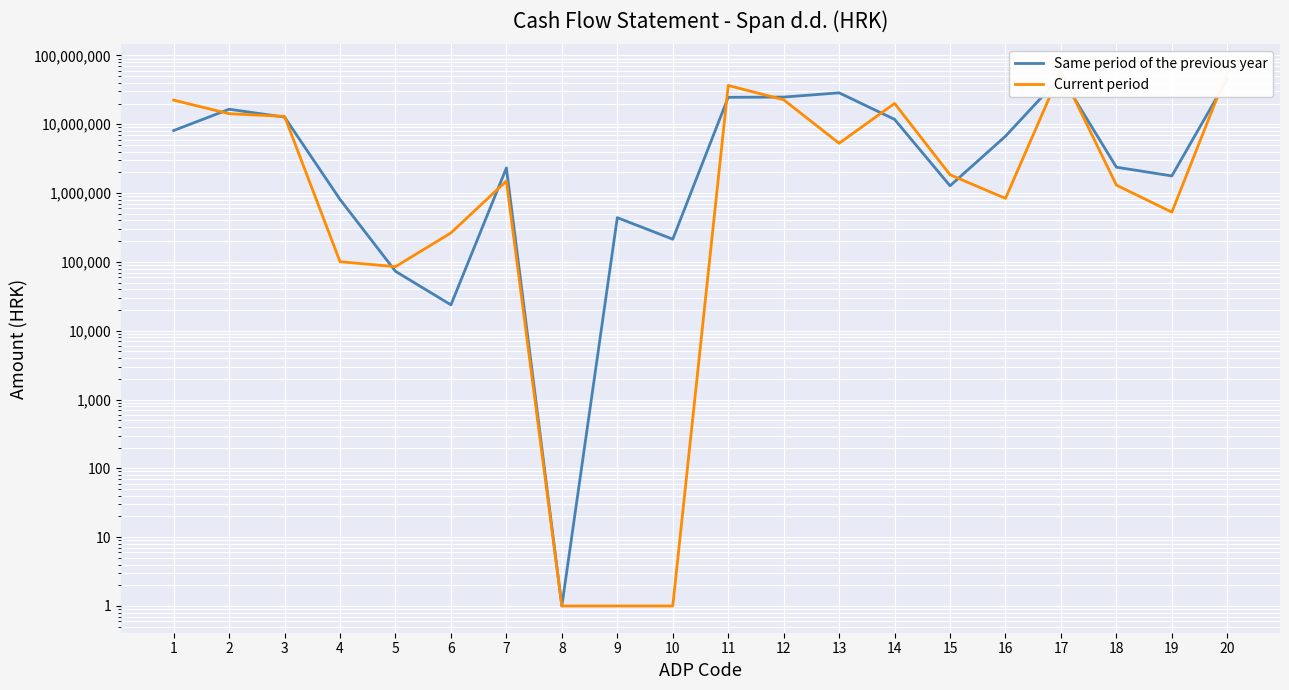

True or false: Same period of the previous year and Current period cross at least once.

True